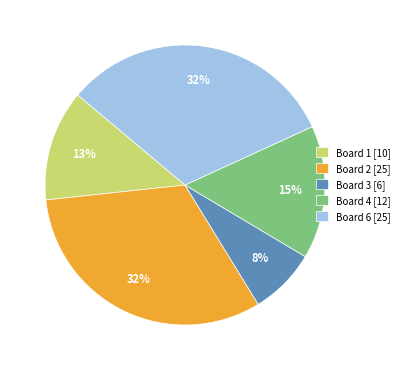

What is the smallest slice in the pie chart?

Board 3 [6]